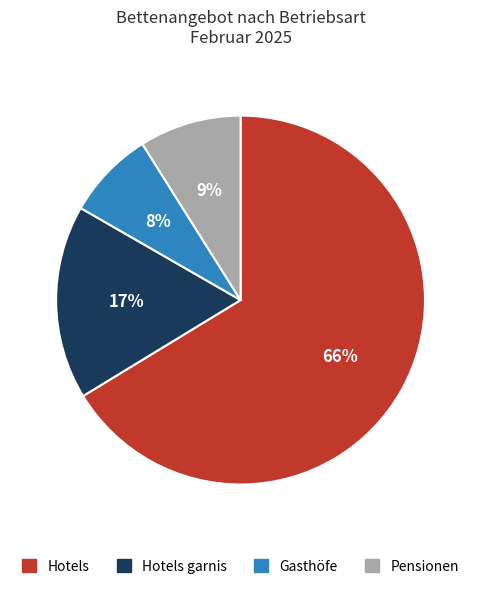

How many slices are in this pie chart?

4